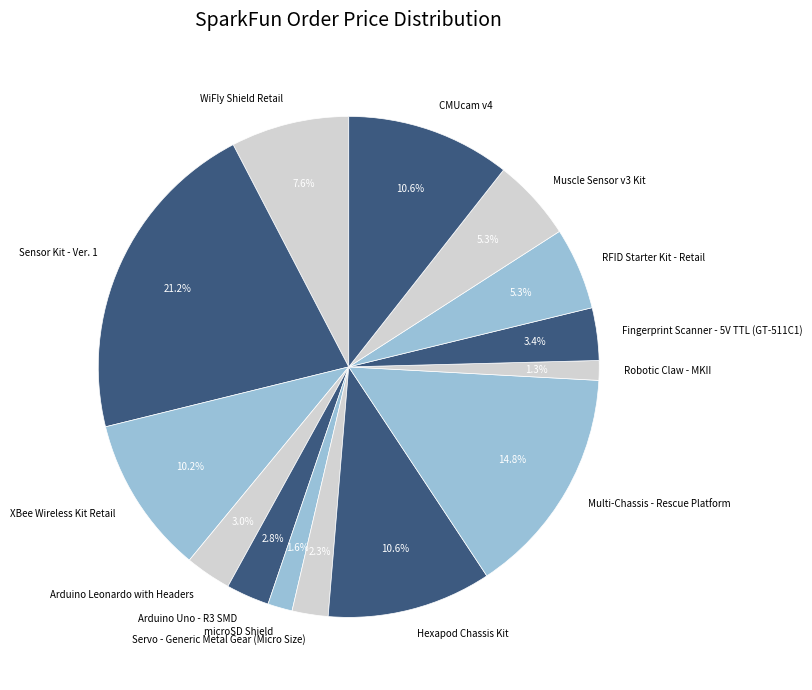

True or false: CMUcam v4 accounts for 11% of the total.

True